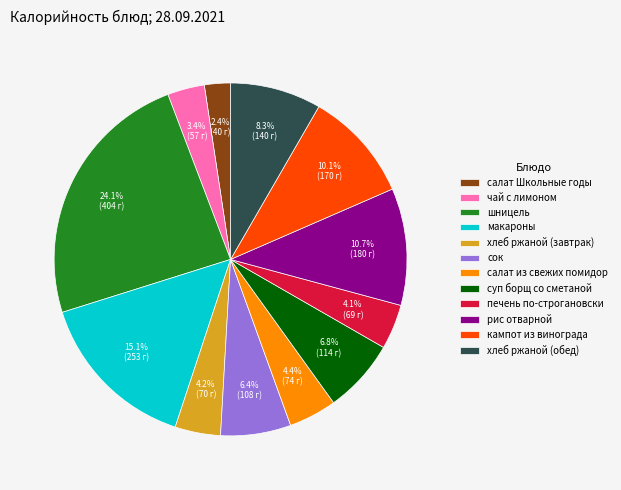

Does any single category account for the majority?

No